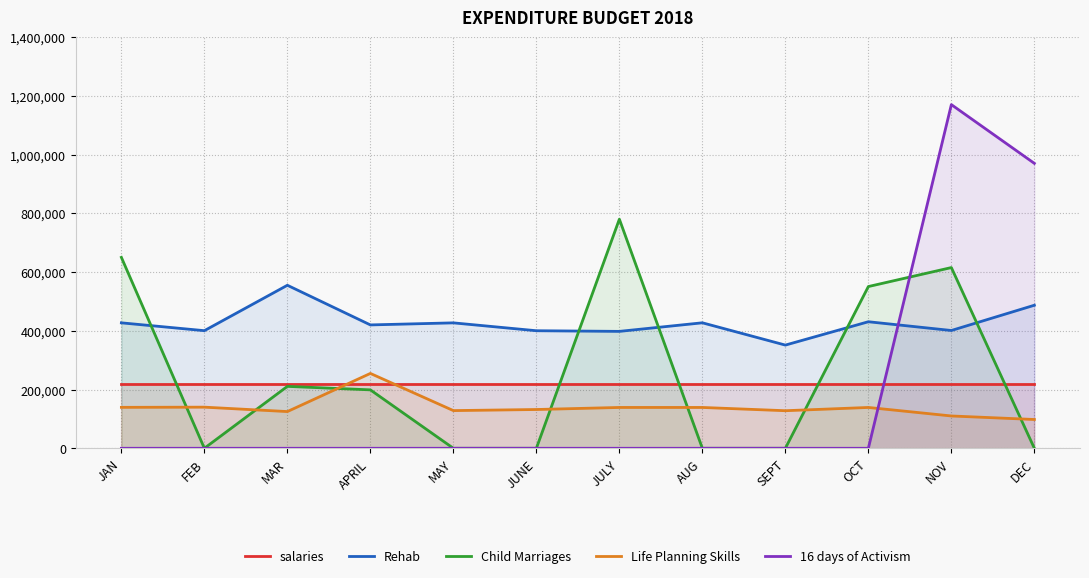

True or false: salaries has a value of 220000 at JAN.

True